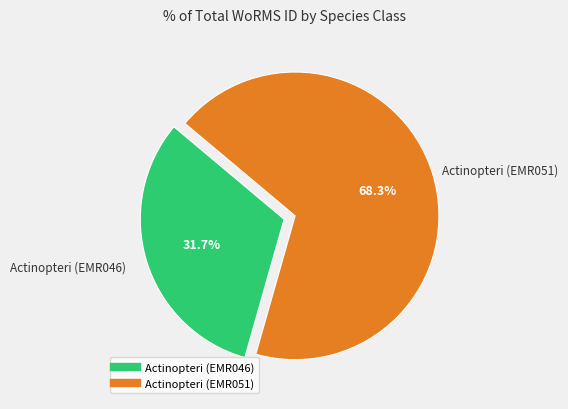

True or false: Actinopteri (EMR051) accounts for 68% of the total.

True